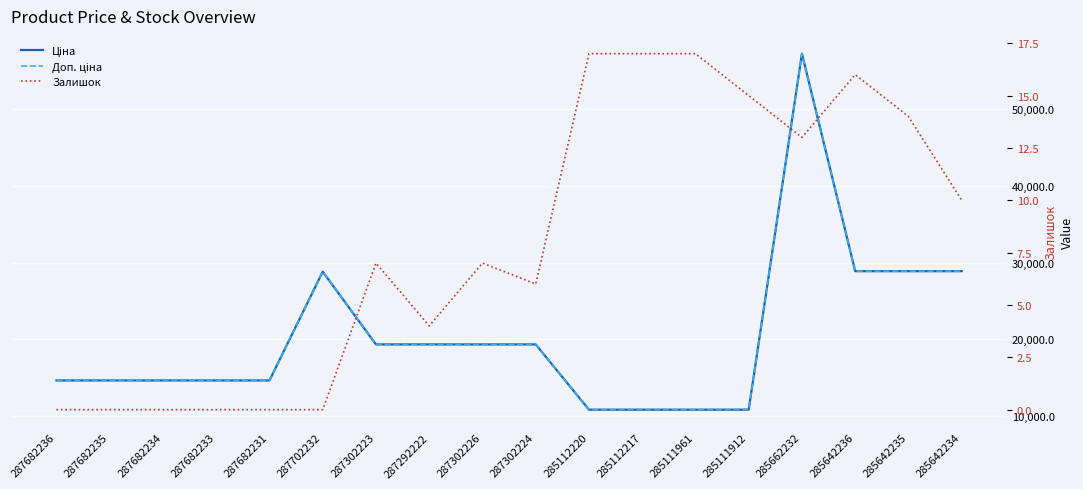

How many interior local valleys does the Залишок series have?

3